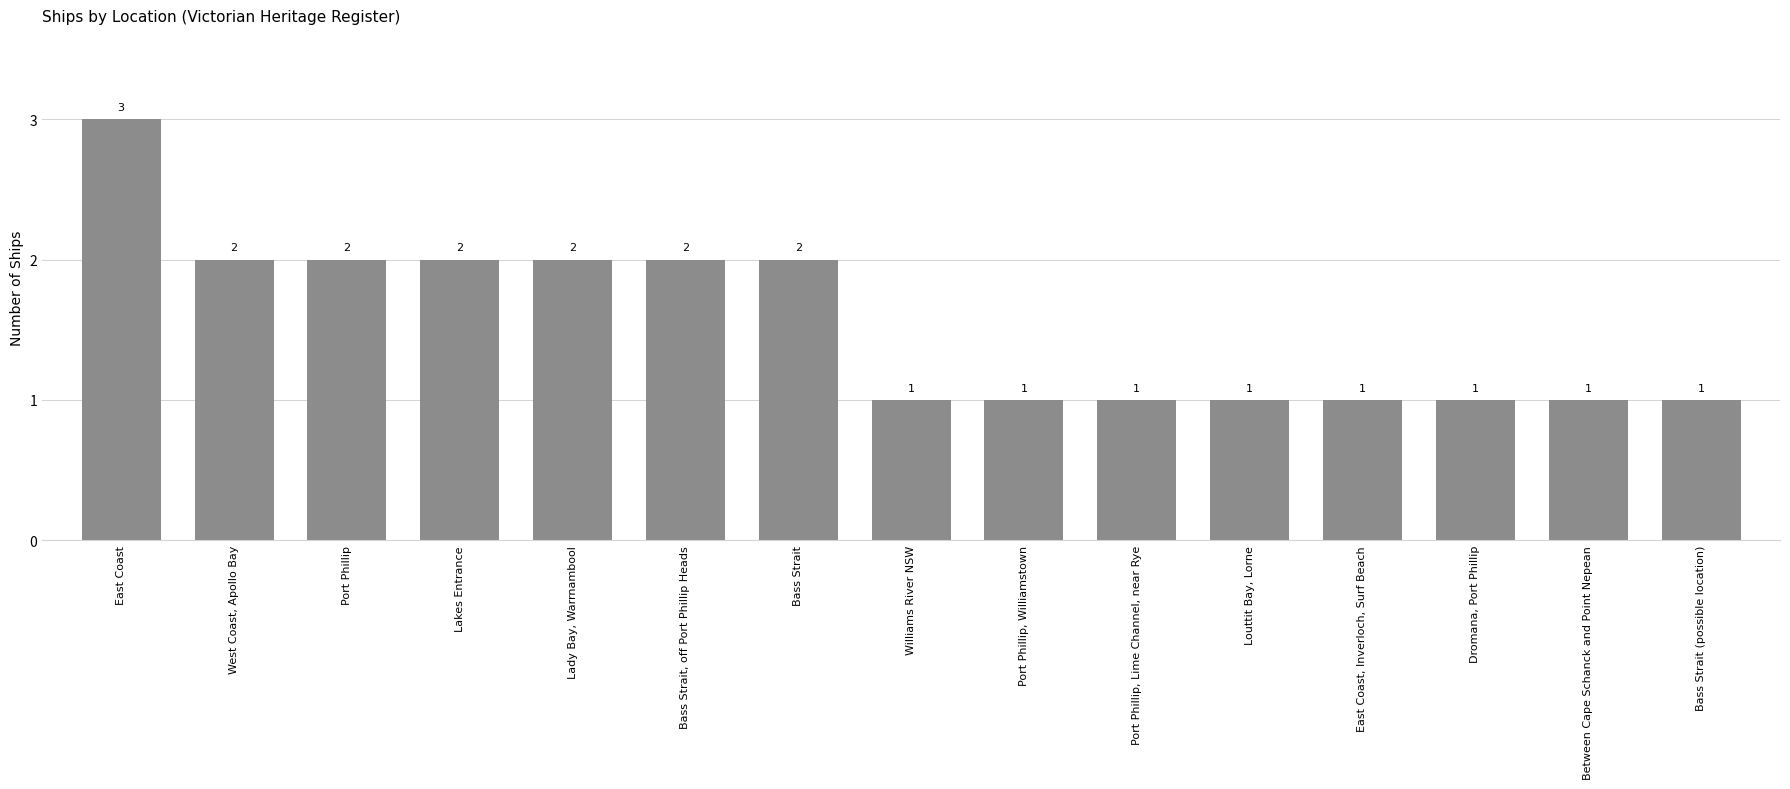

Are the bars grouped side by side (vs. stacked)?

No